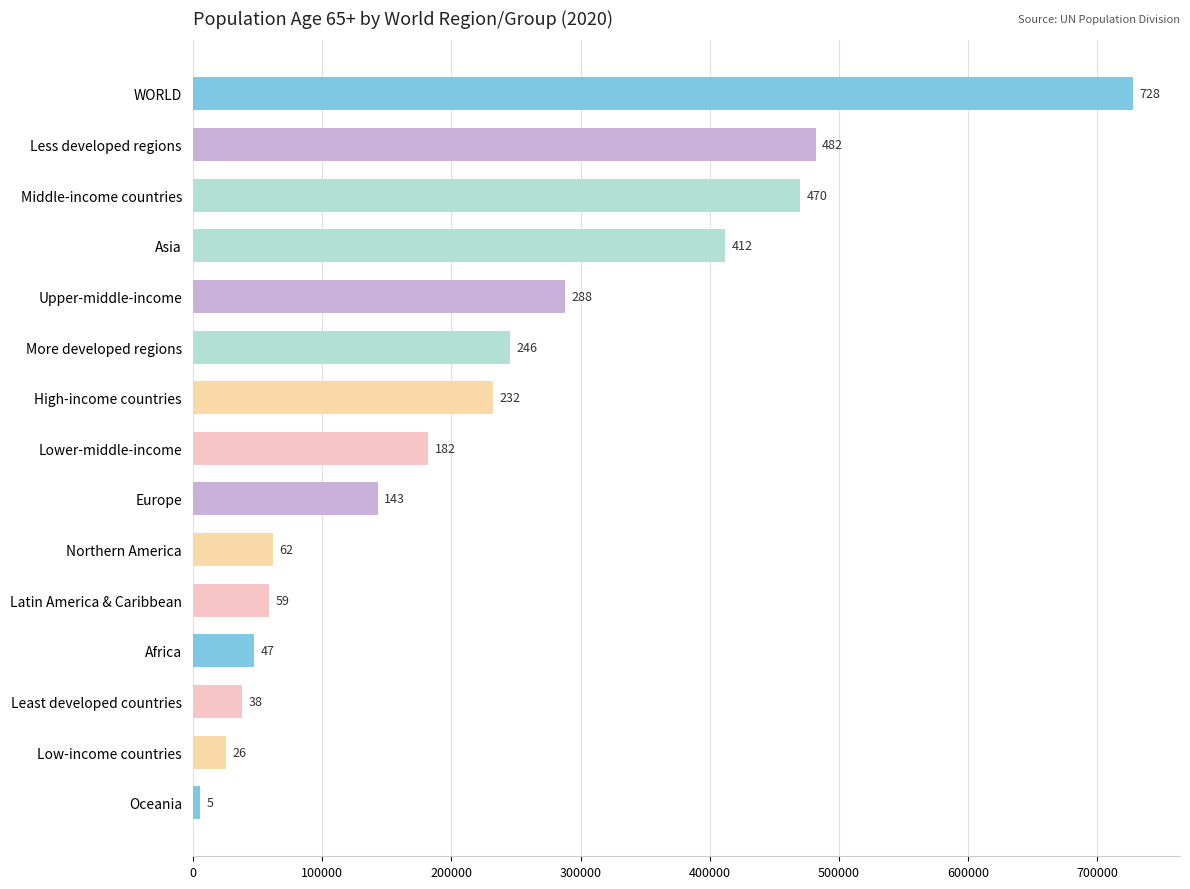

Are the bars horizontal?

Yes